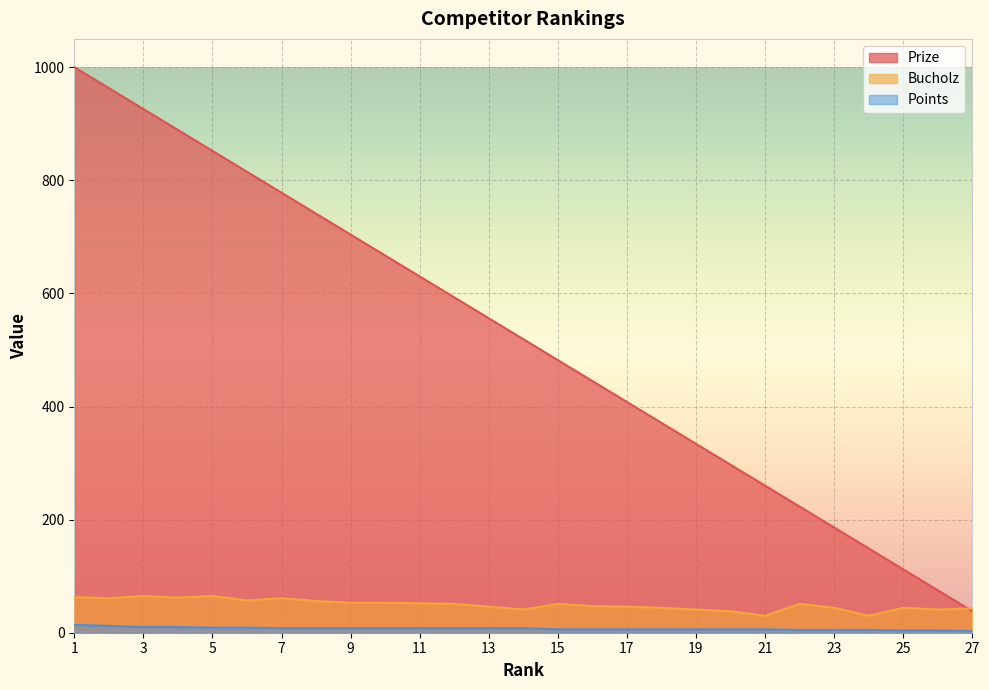

Is the value of Points at 23 greater than the value of Prize at 21?

No